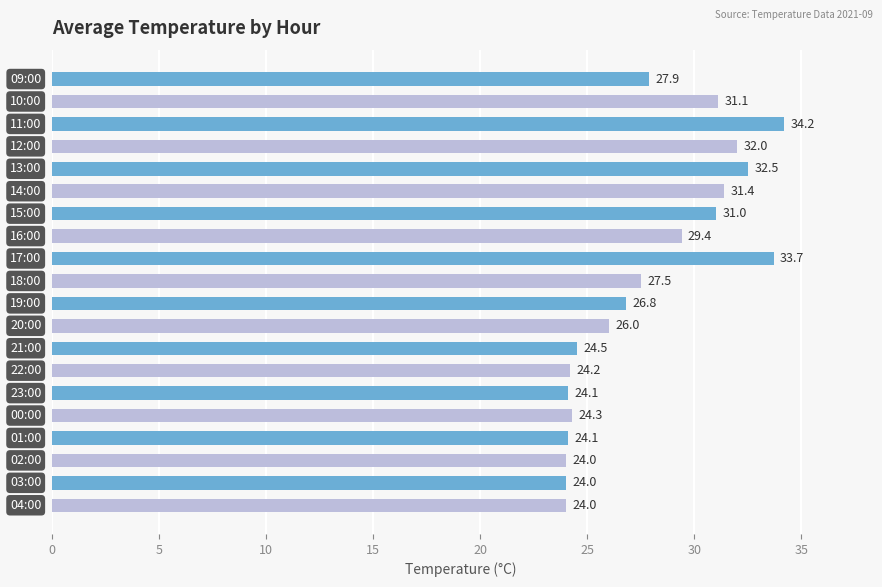

Reading top to bottom, what are all the values shown in this chart?

27.9	31.1	34.2	32.0	32.5	31.4	31.0	29.4	33.7	27.5	26.8	26.0	24.5	24.2	24.1	24.3	24.1	24.0	24.0	24.0